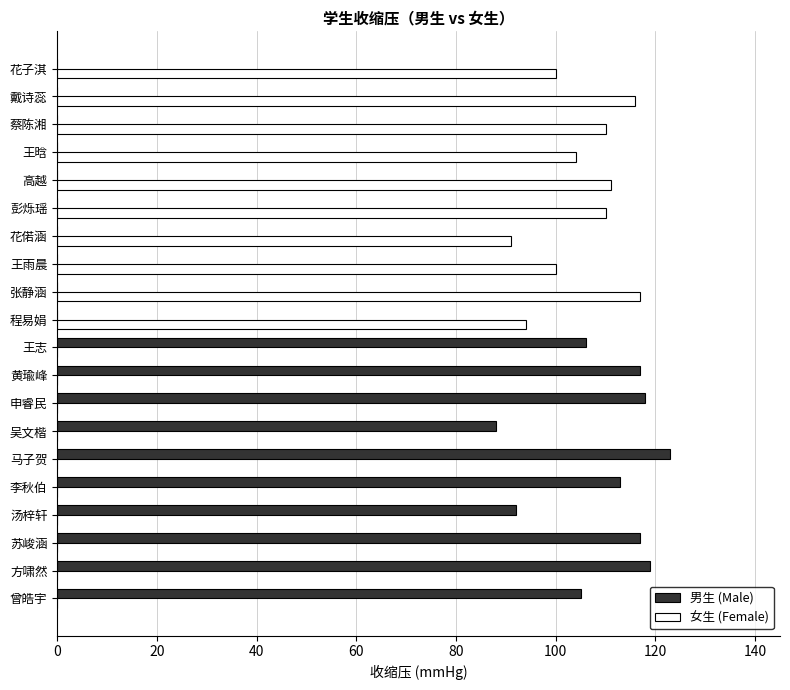

What is the sum of all 男生 (Male) values?

1098